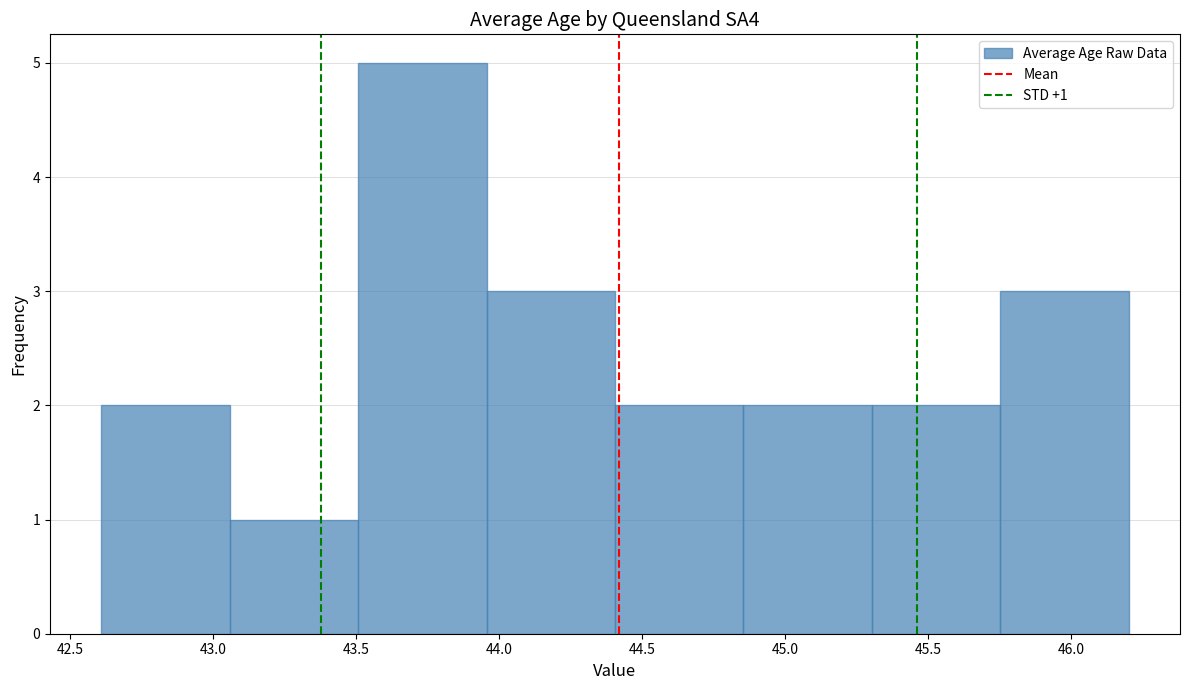

Over which range of the x-axis is the bar tallest?

43.50 to 43.95